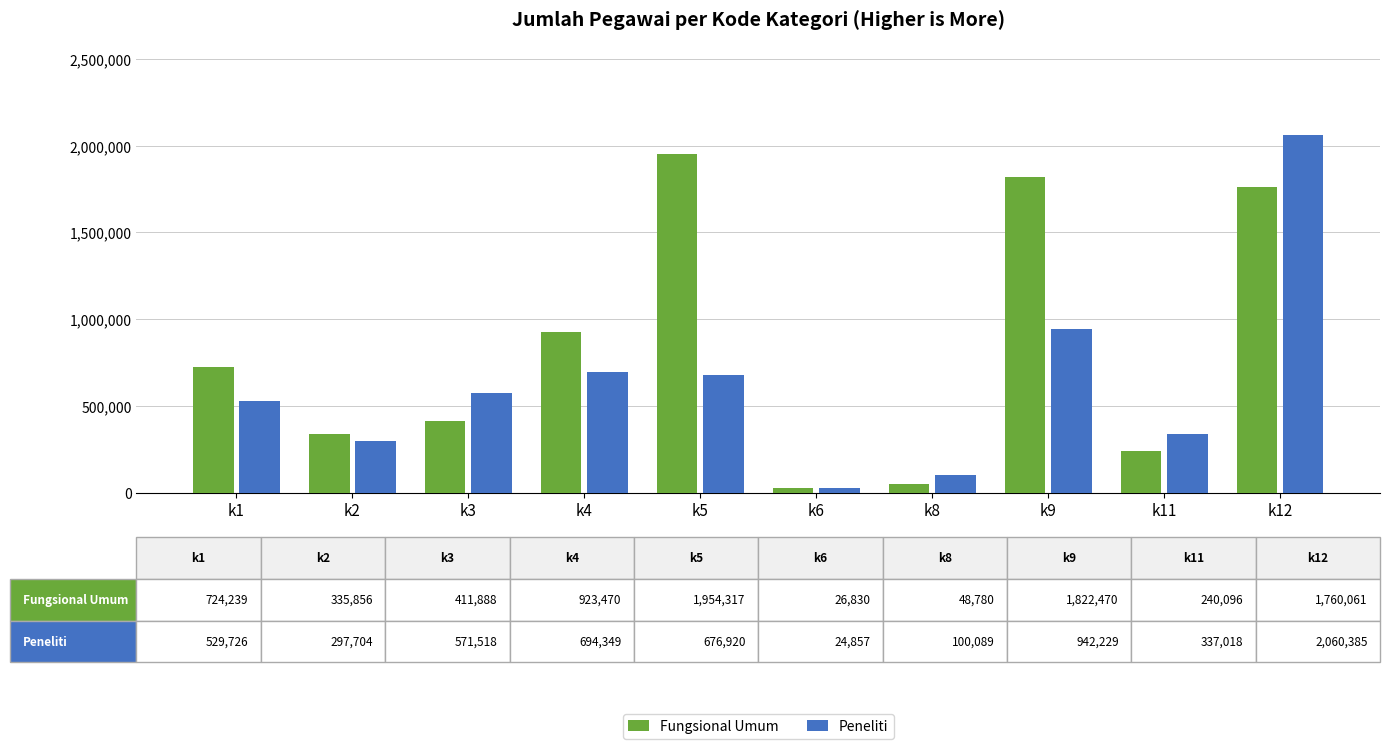

Is the value of Peneliti at k5 greater than the value of Fungsional Umum at k4?

No